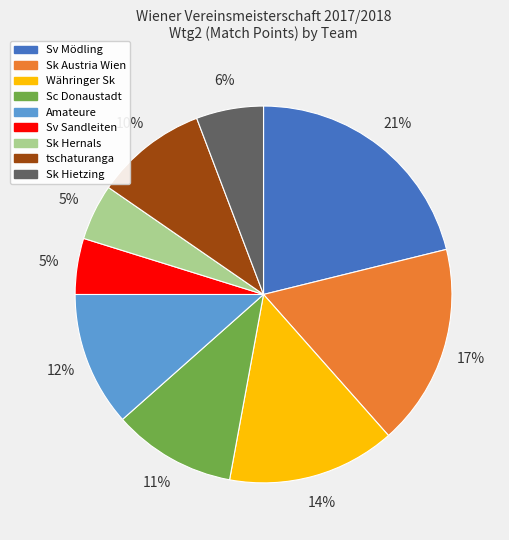

What percentage is the tschaturanga slice, to the nearest percent?

10%